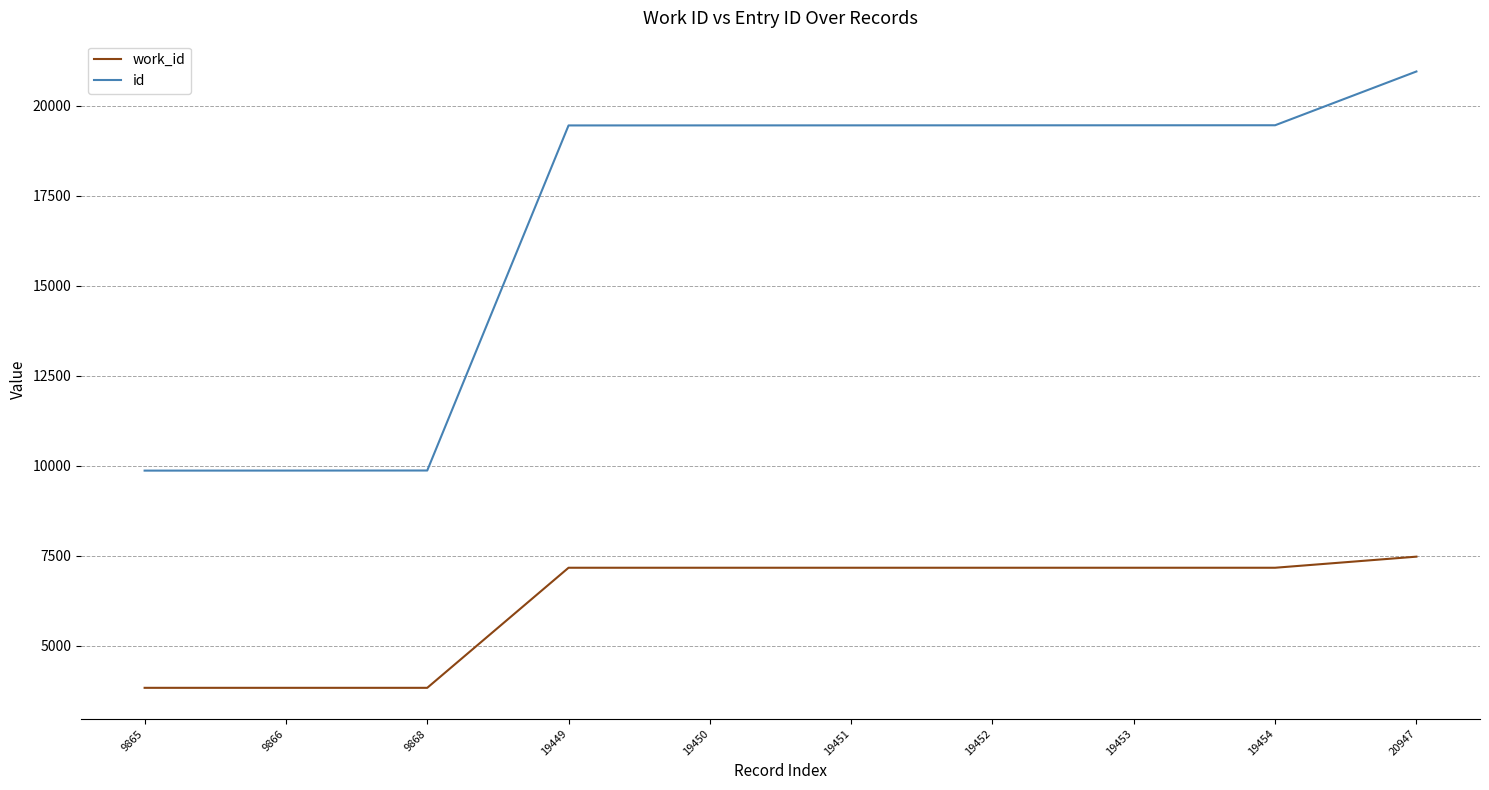

Which category has the highest value across all series?

20947